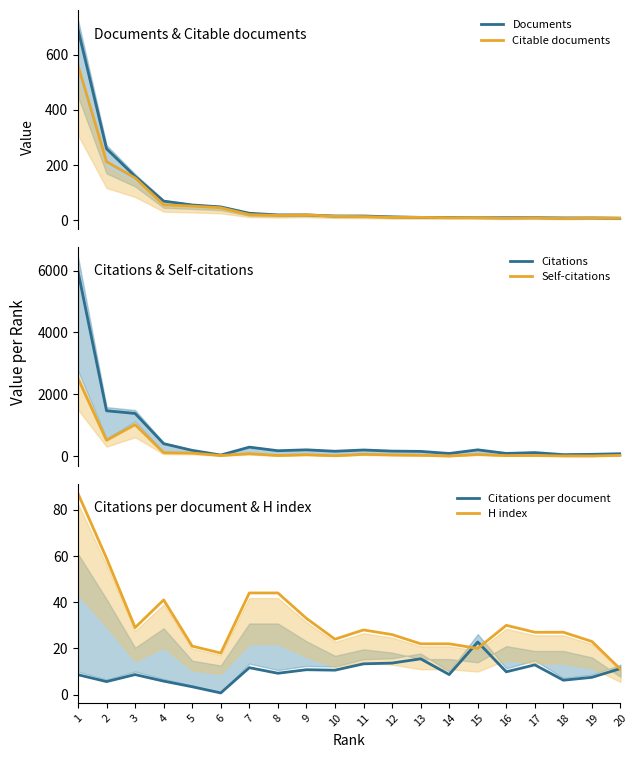

How many interior local valleys does the Citations per document series have?

7